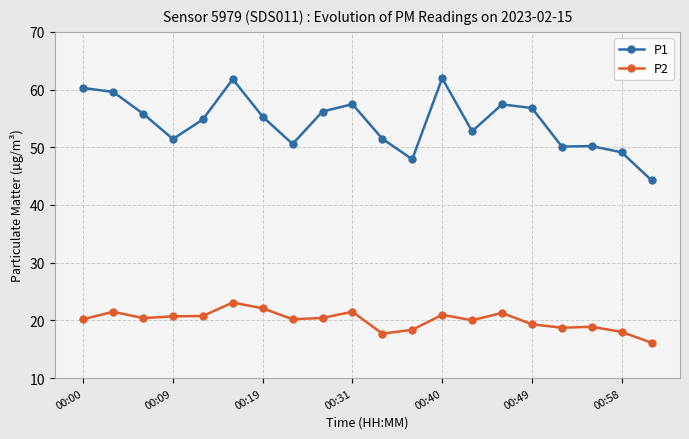

At how many categories does at least one series exceed 46?

19